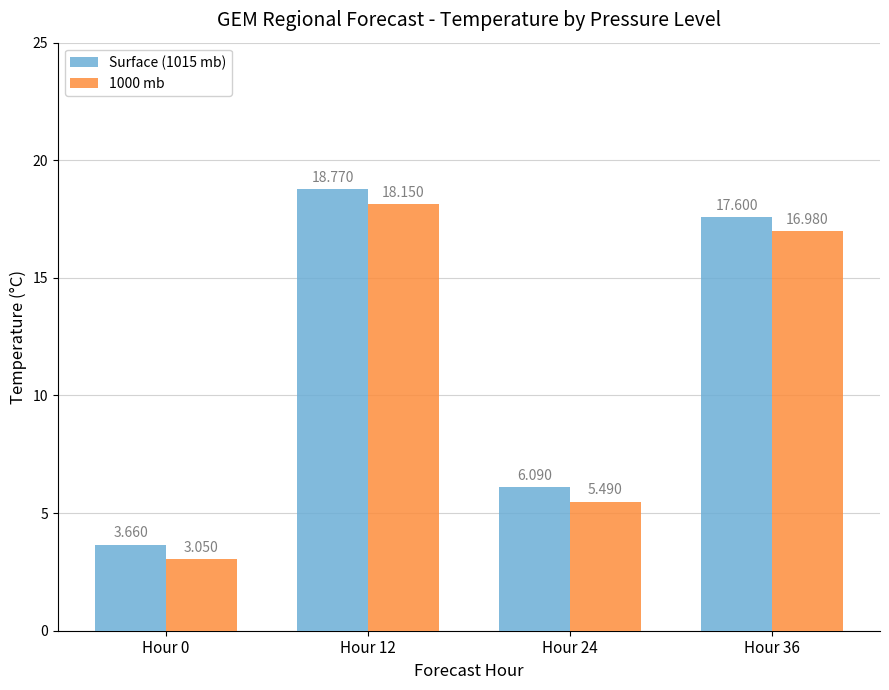

Rank the series at Hour 24 from lowest to highest value.

1000 mb, Surface (1015 mb)